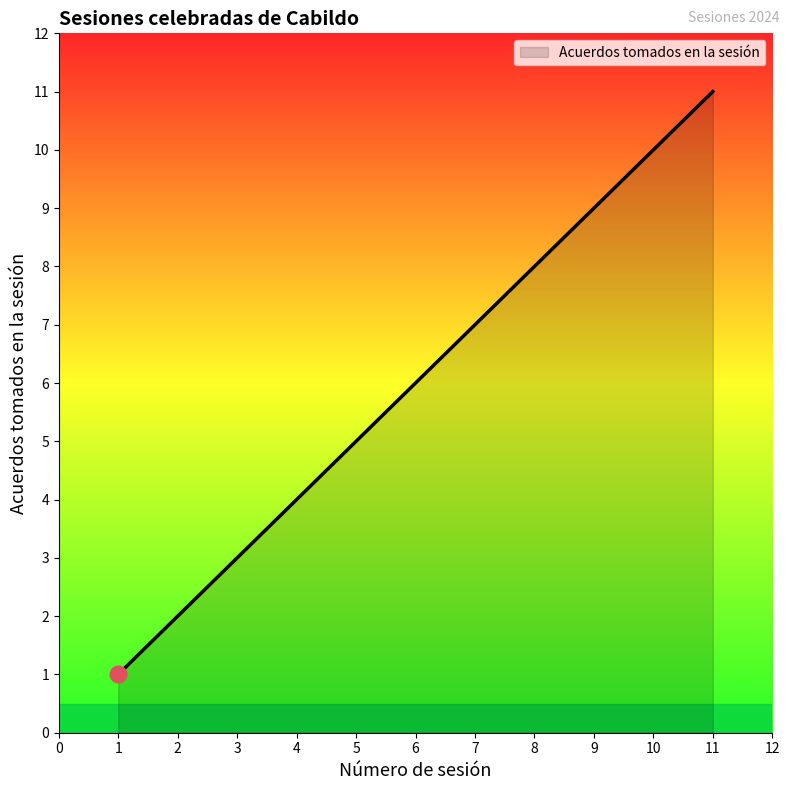

Rank the categories by value from lowest to highest.

1, 2, 3, 4, 5, 6, 7, 8, 9, 10, 11